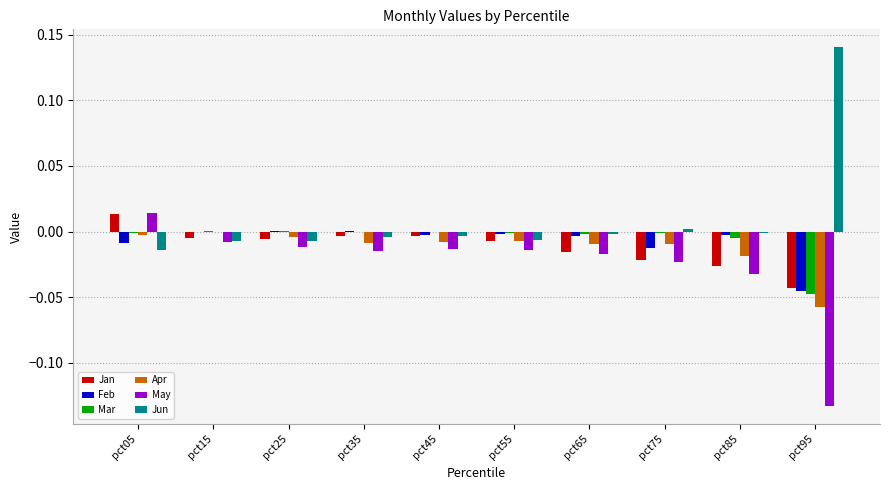

Which series has the largest total across all categories?

Jun